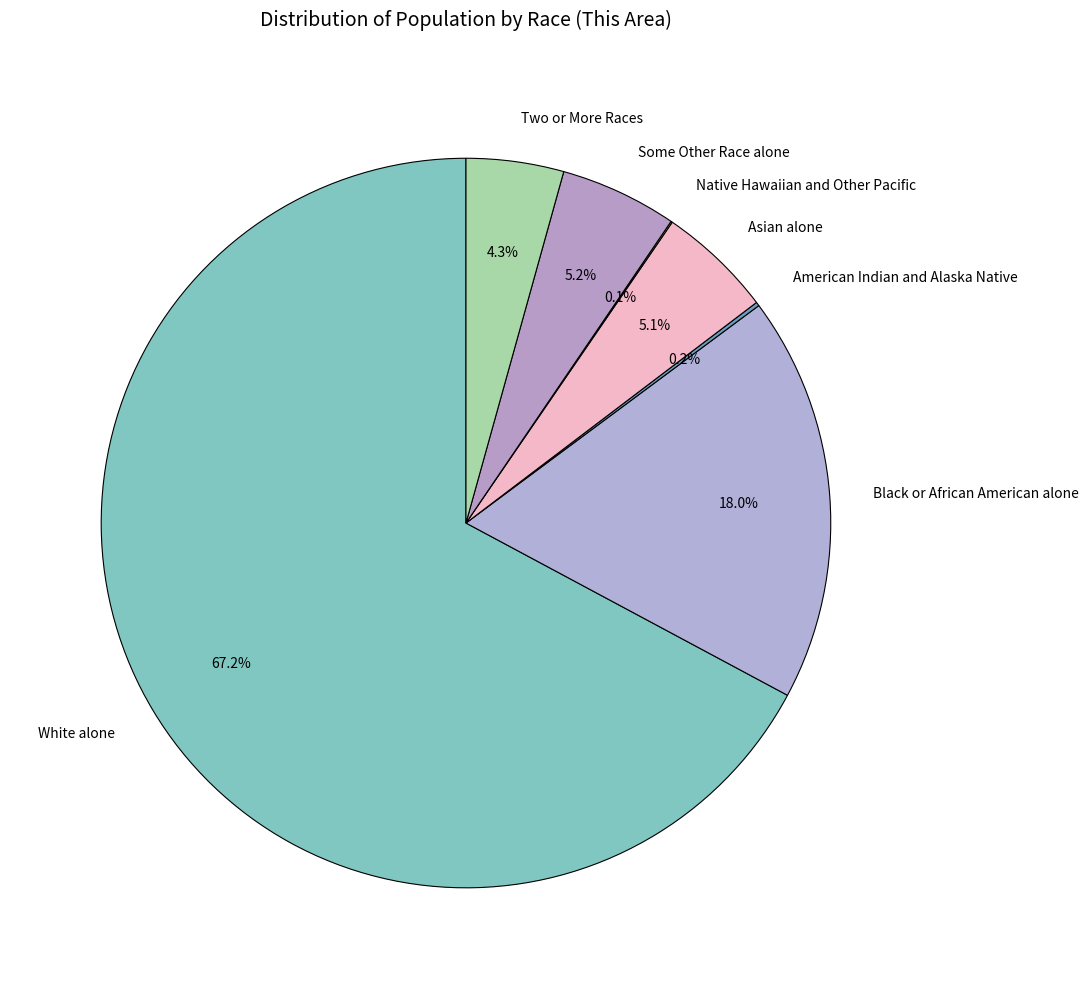

Does White alone represent more than half of the total?

Yes